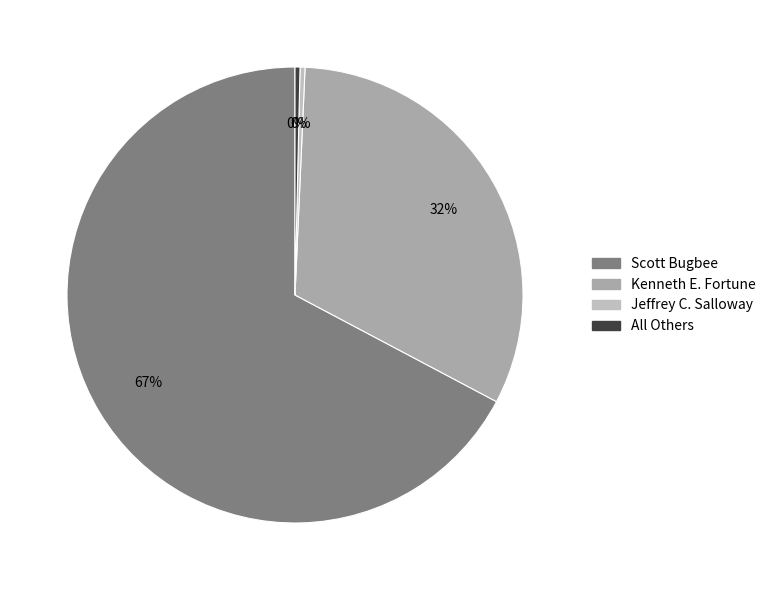

How many slices are in this pie chart?

4